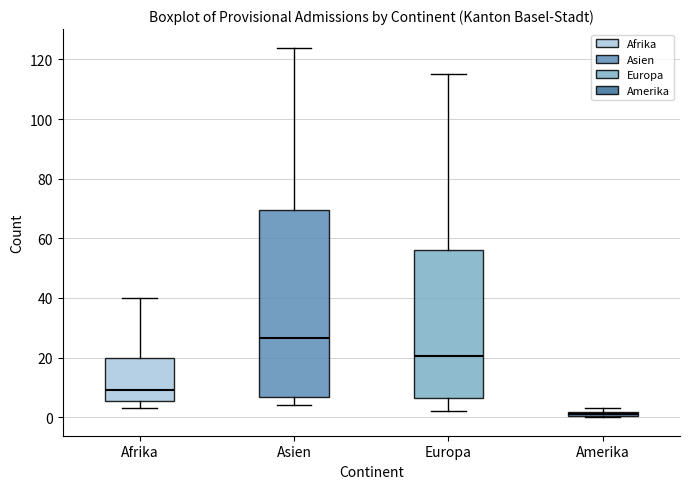

Which box's median line is the lowest?

Amerika